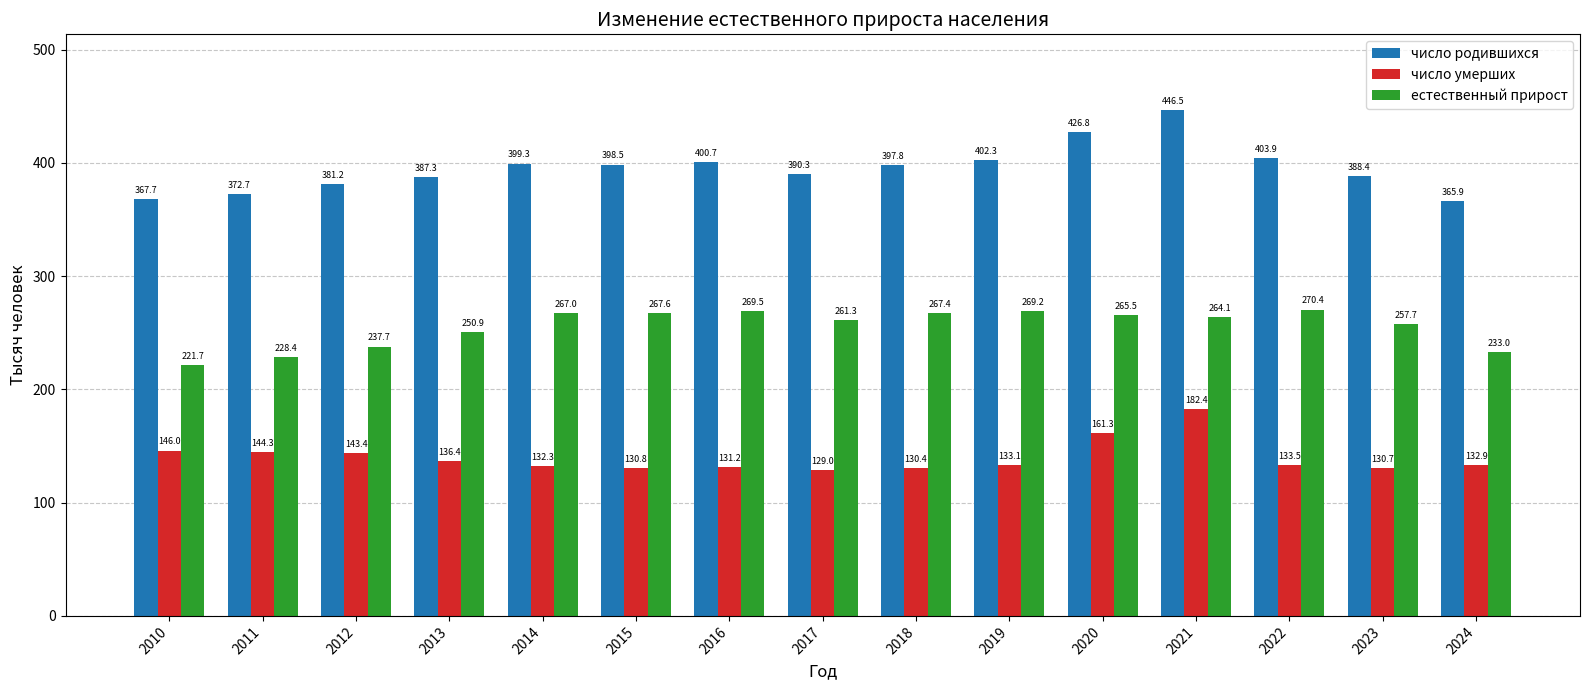

Is the value of число родившихся at 2021 greater than the value of естественный прирост at 2020?

Yes